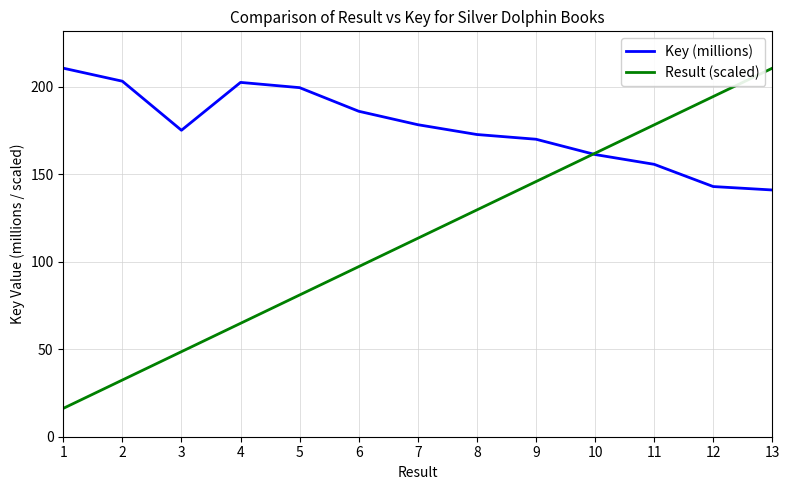

At which label does Result (scaled) reach its peak?

13